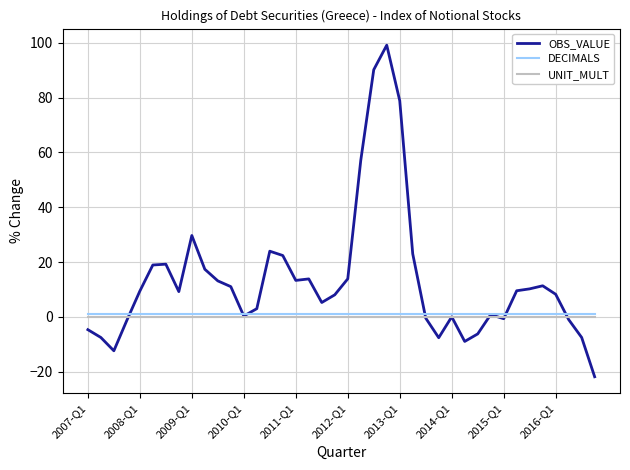

Which series has the largest total across all categories?

OBS_VALUE